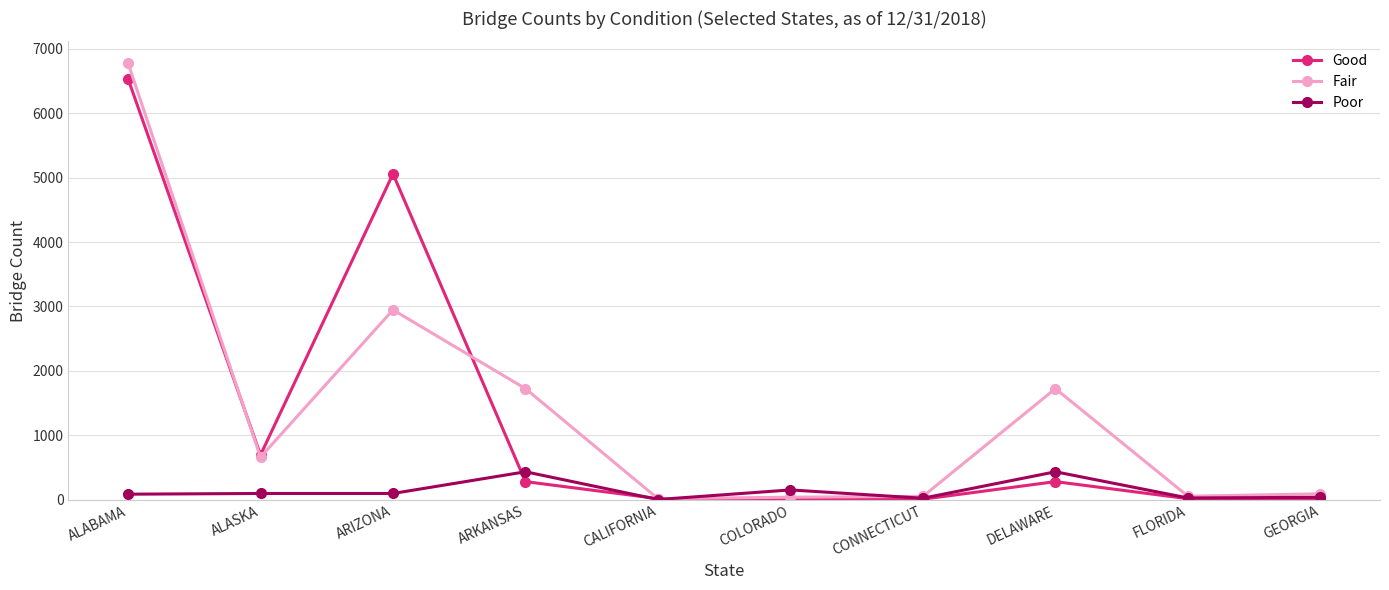

What are all the series names shown in the legend?

Good, Fair, Poor